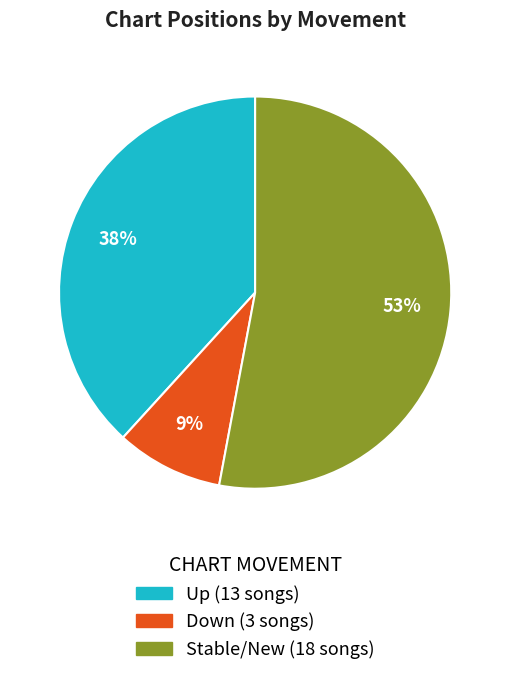

To the nearest percent, what is the difference between the largest and smallest slice percentages?

44%